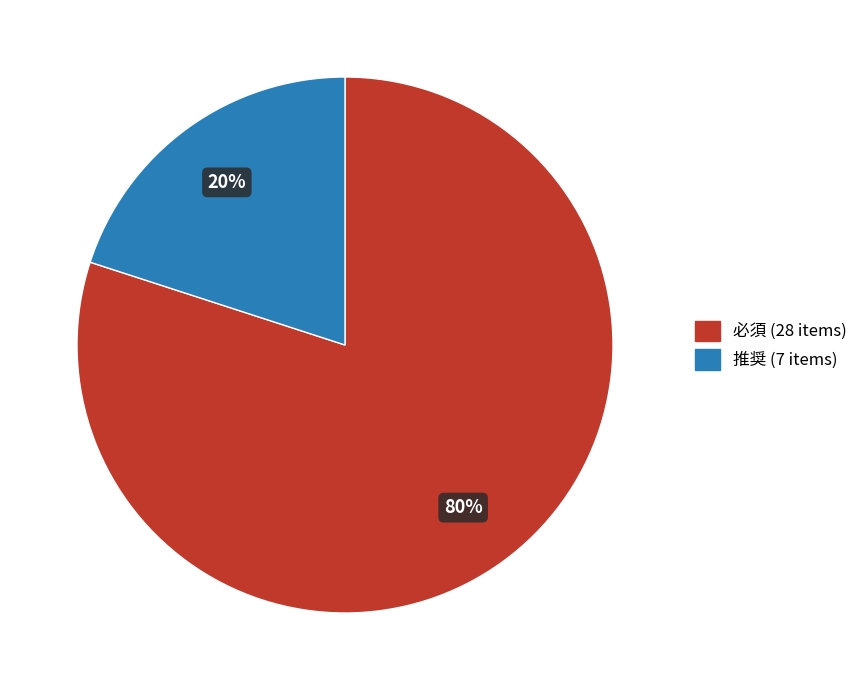

True or false: 推奨 accounts for 12% of the total.

False